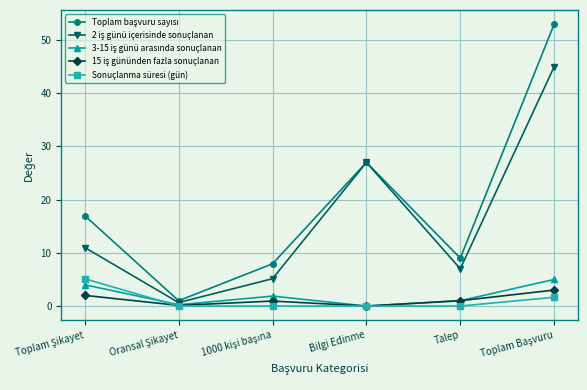

What is the difference between the highest and lowest values at Bilgi Edinme?

27.0